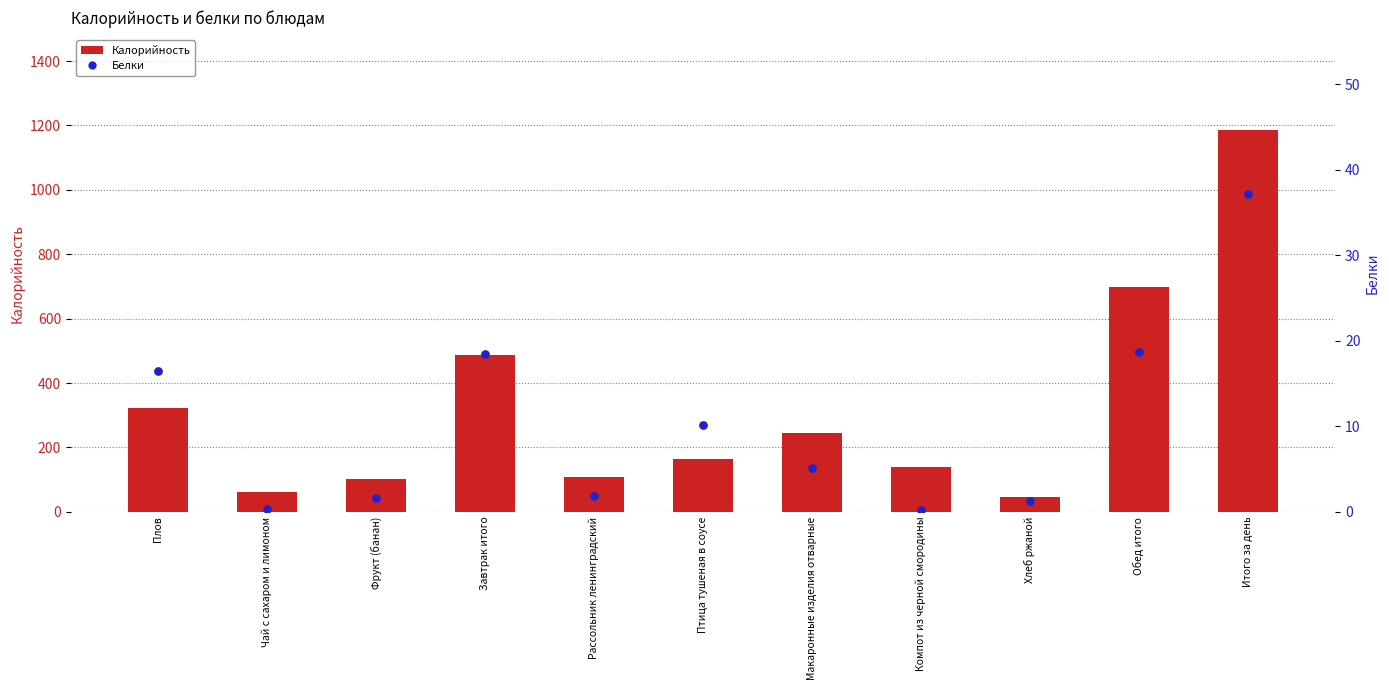

Is the value of Калорийность at Рассольник ленинградский greater than the value of Белки at Рассольник ленинградский?

Yes